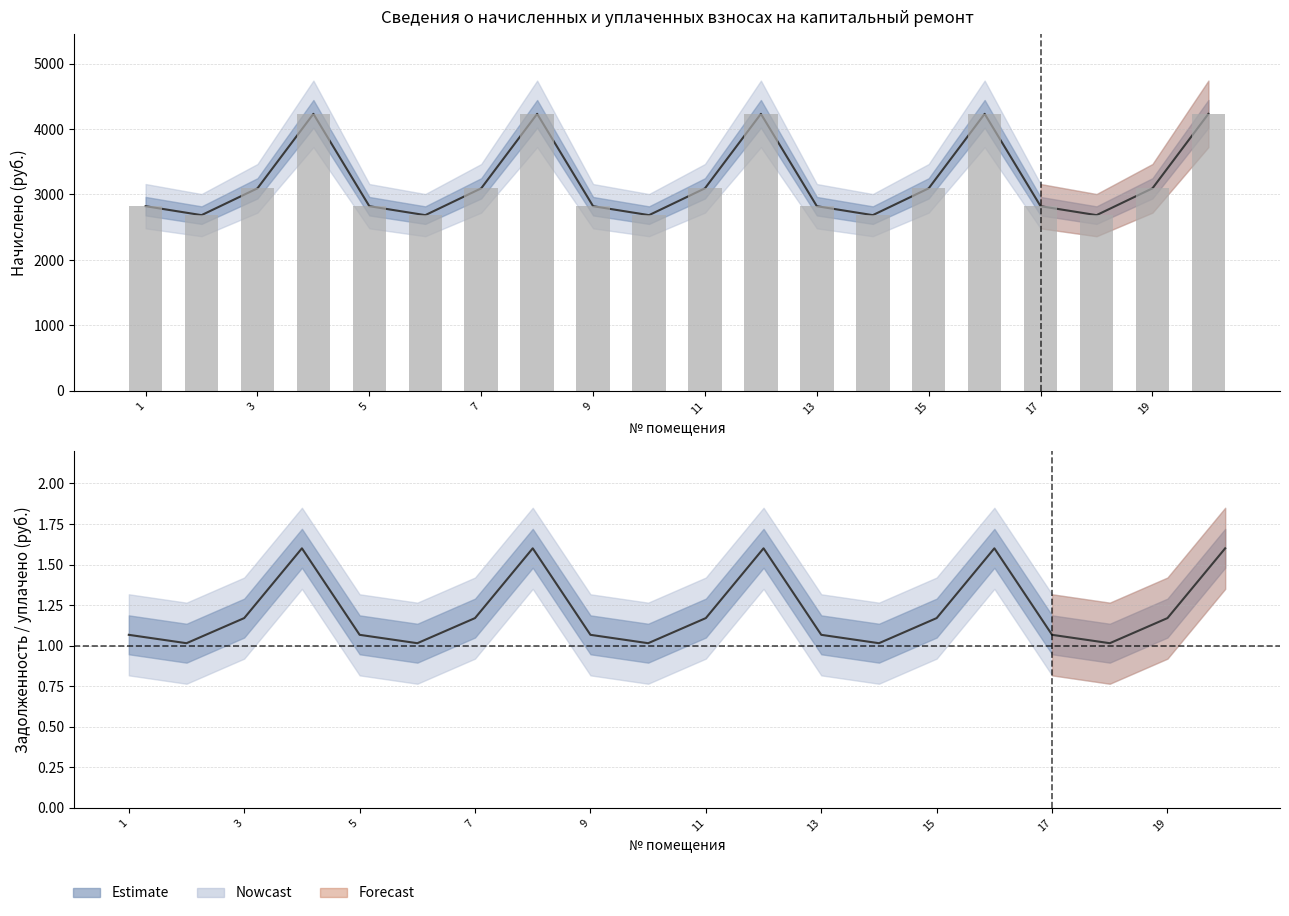

Count the number of data series in this chart.

6